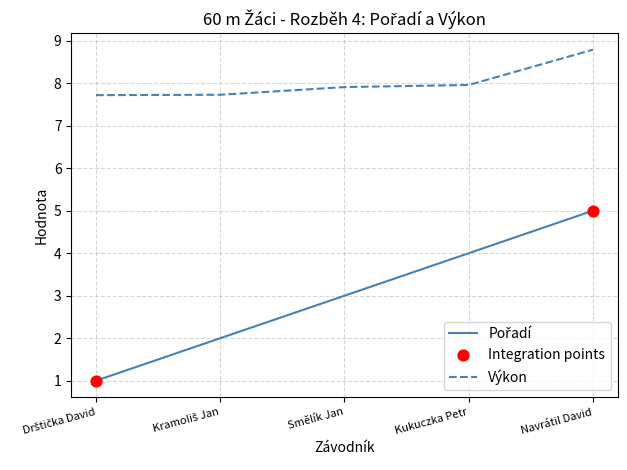

What is the difference between the highest and lowest values at Smělík Jan?

4.9